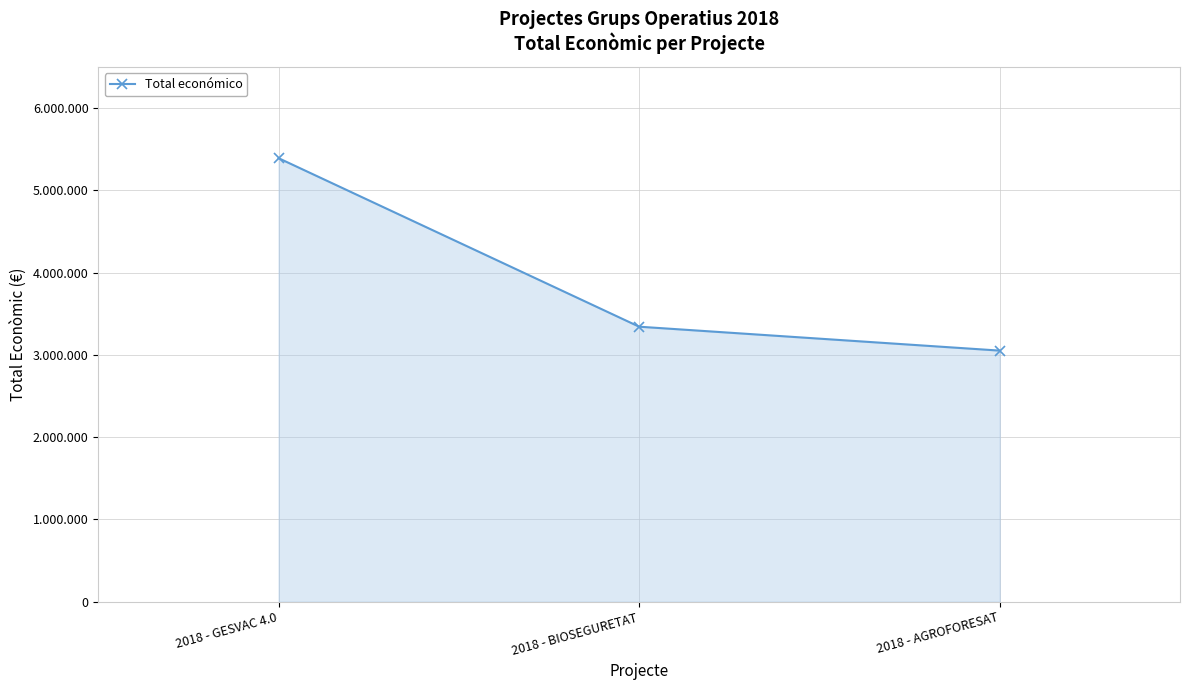

What position from the right is 2018 - GESVAC 4.0?

3